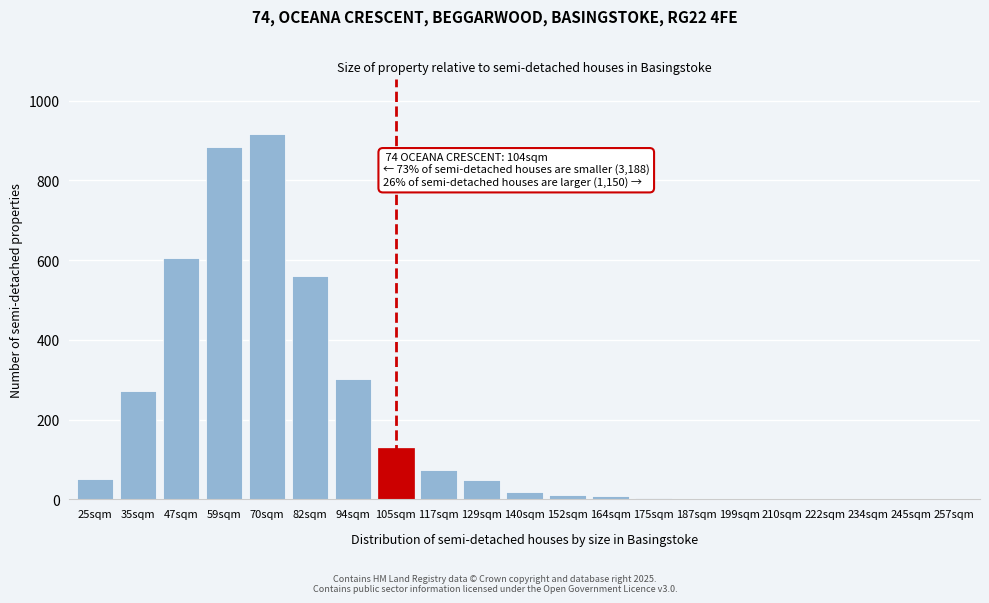

The value at 47sqm is 794. True or false?

False